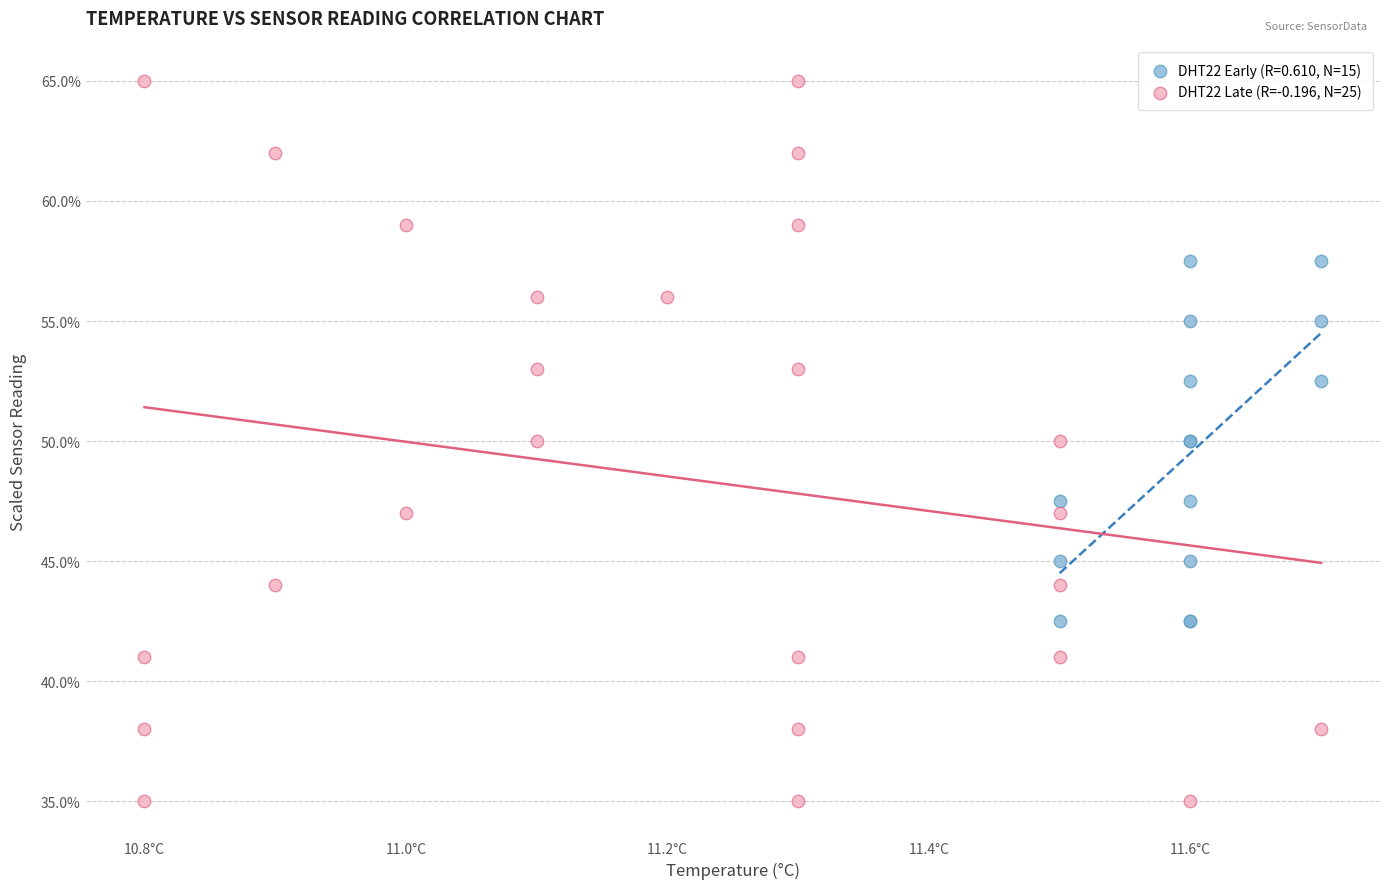

Which series contains the lowest Y value?

DHT22 Late (R=-0.196, N=25)